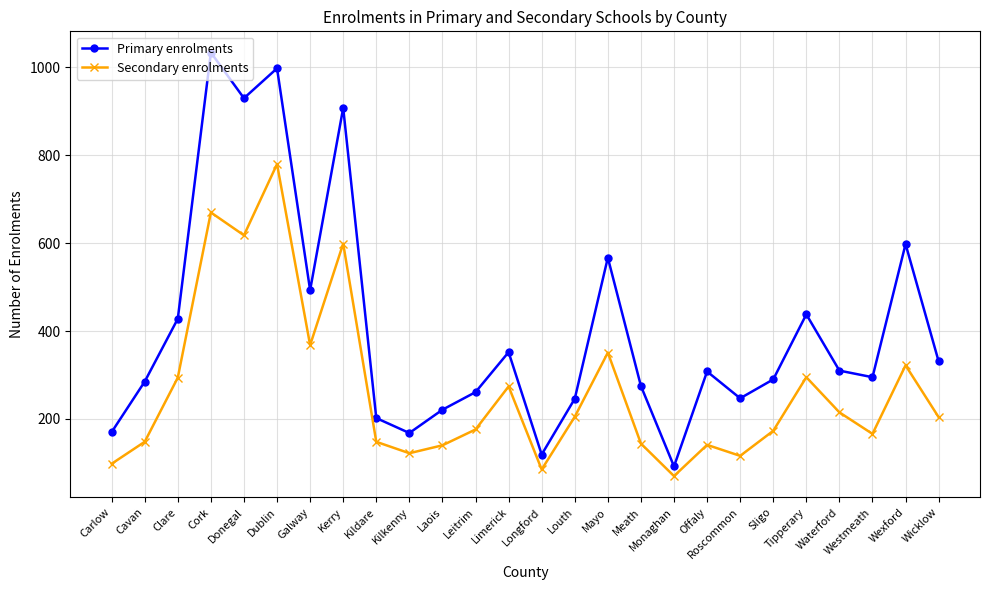

Is it true that Secondary enrolments equals 524 at Tipperary?

False